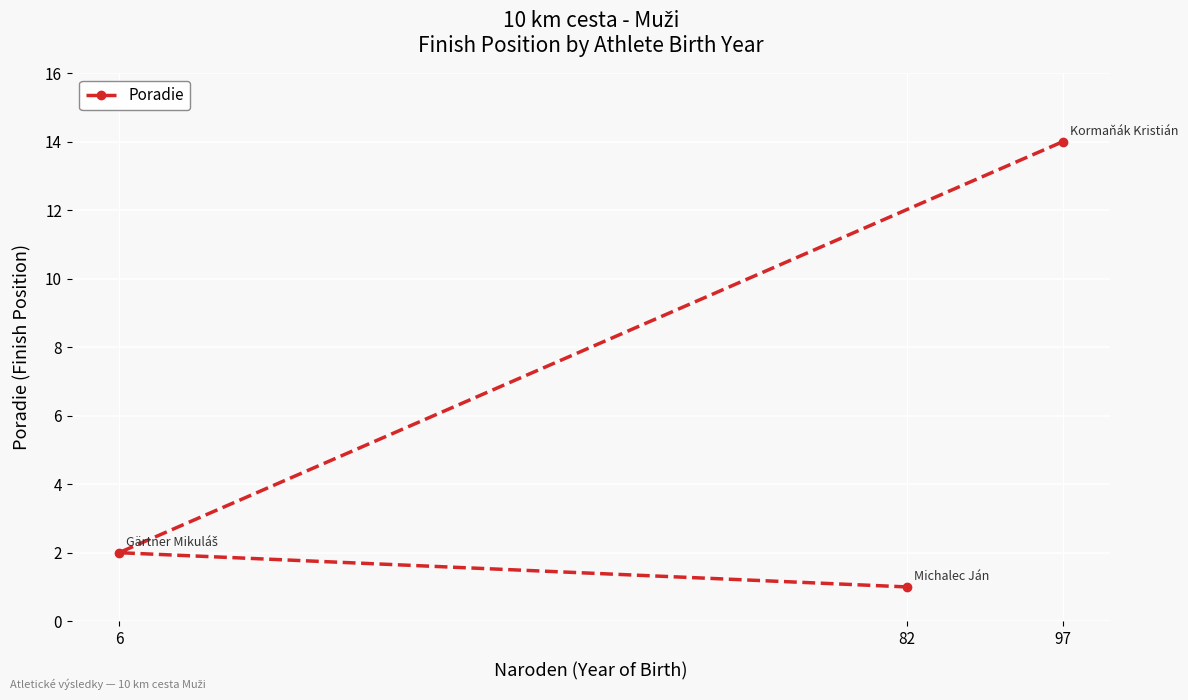

How many lines are shown in the chart?

1